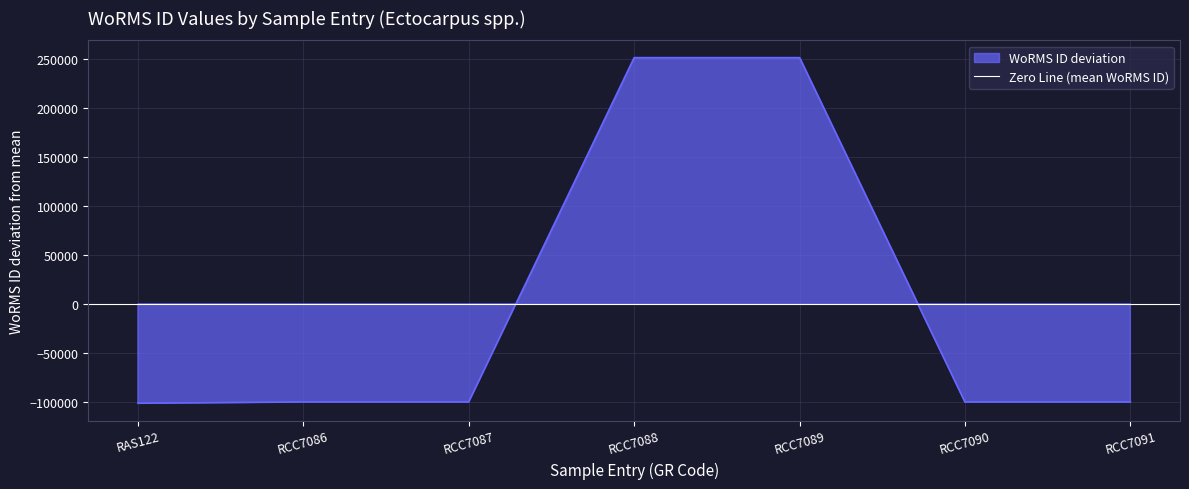

True or false: the data shows 251201.9 at RCC7089.

True